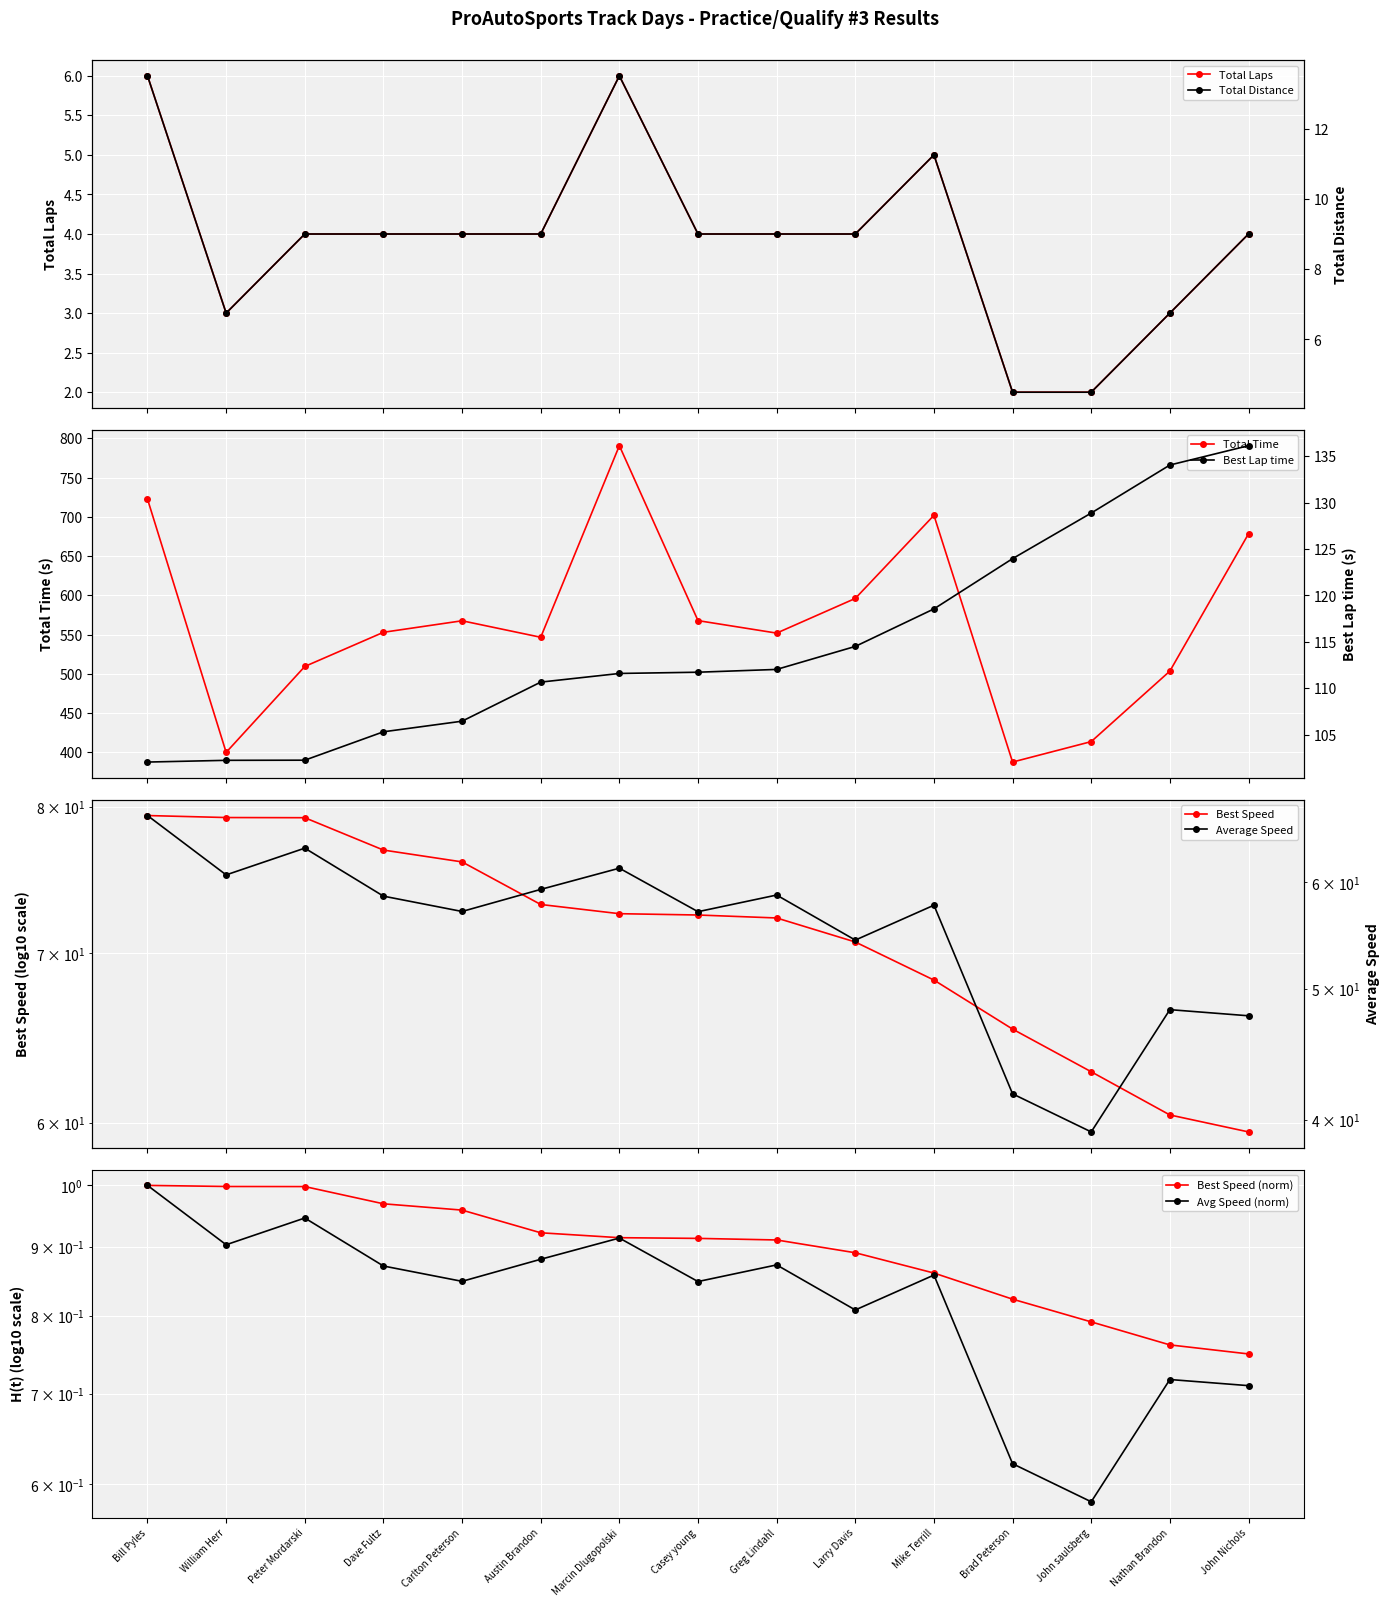

How many interior local peaks does the Total Time series have?

3